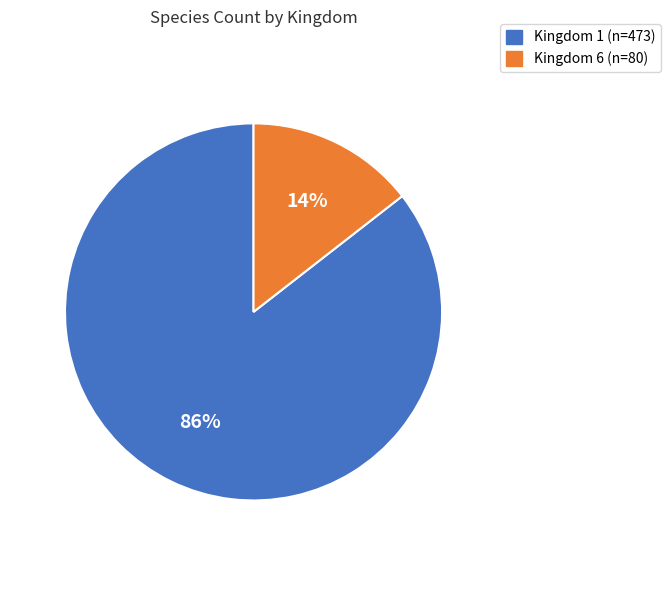

True or false: Kingdom 6 accounts for 20% of the total.

False